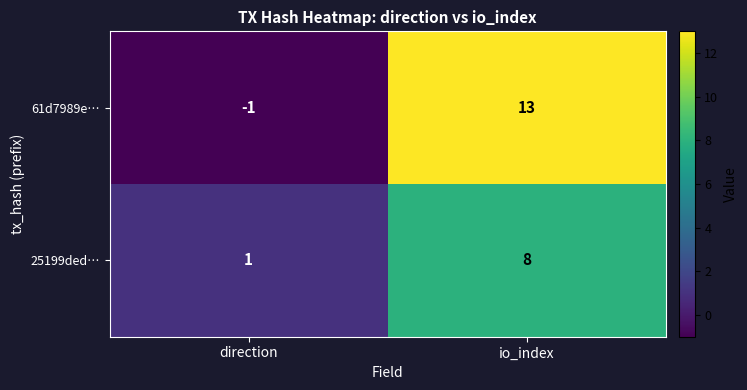

At which label is 61d7989e… closest to 6?

direction